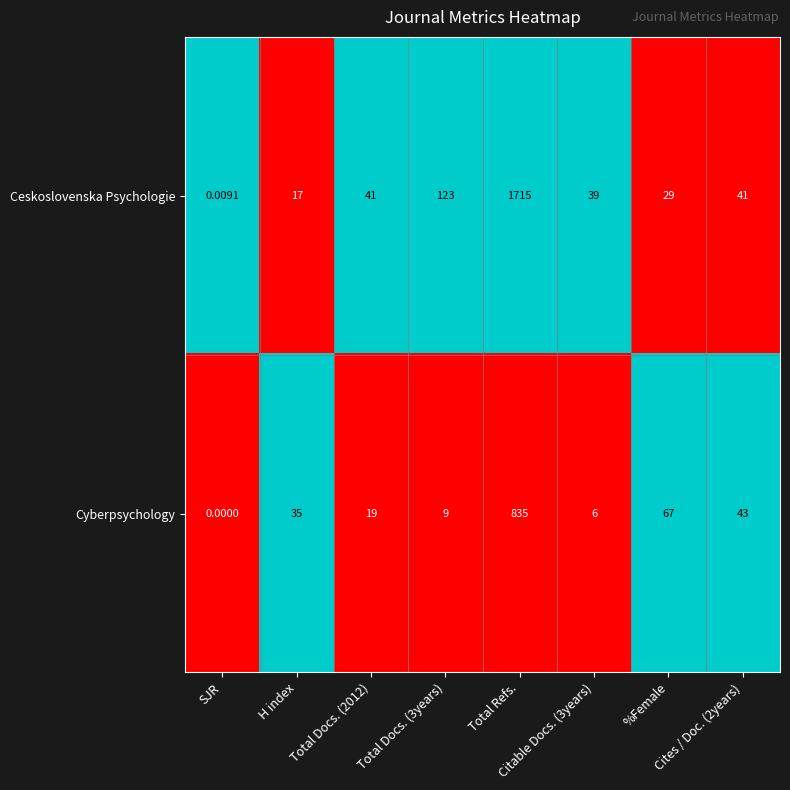

Which series has the widest spread of values?

Ceskoslovenska Psychologie